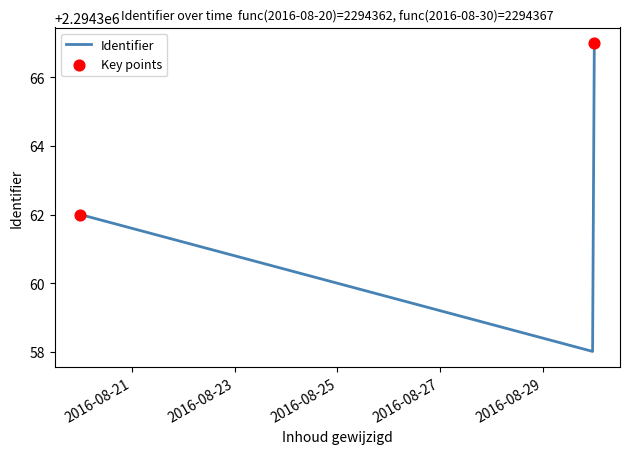

What is the minimum value shown in the chart?

2294358.0